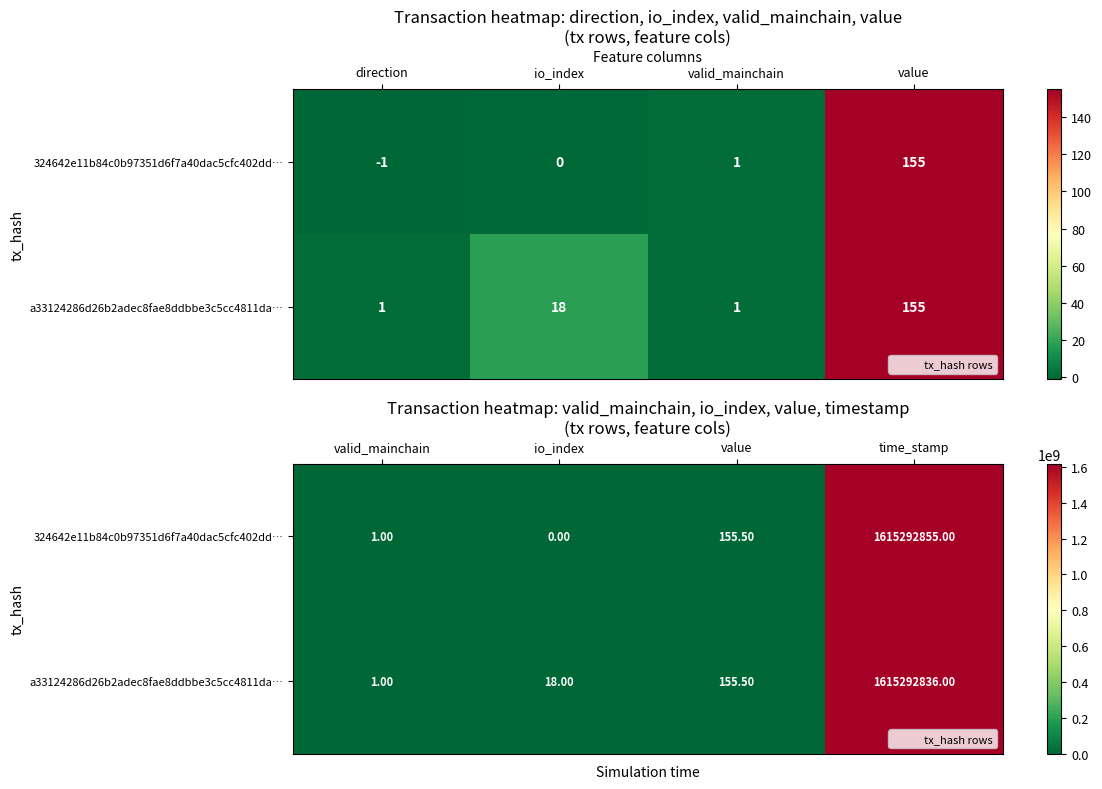

The value of 324642e11b84c0b97351d6f7a40dac5cfc402dd… at io_index is -496557461.3. True or false?

False